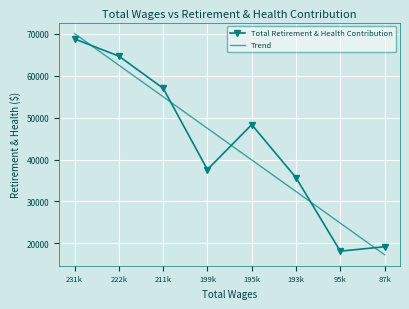

How many data points are less than 48341?

4